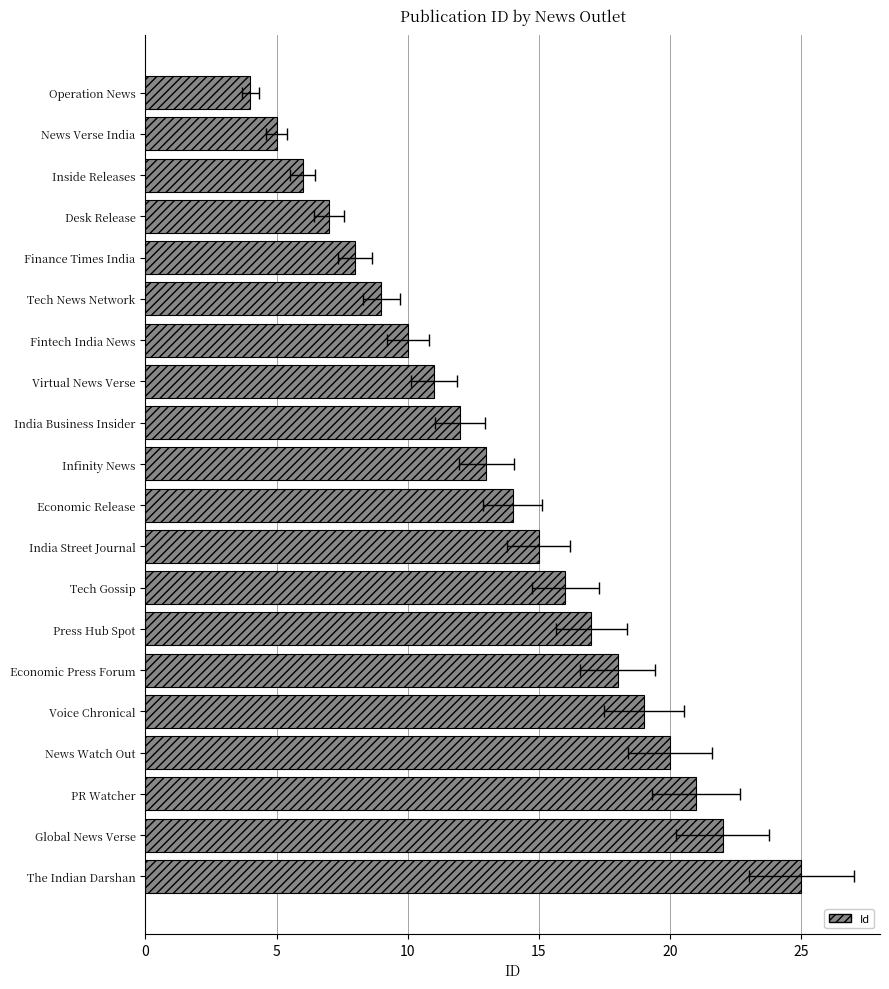

Where does the data first go above 14?

11